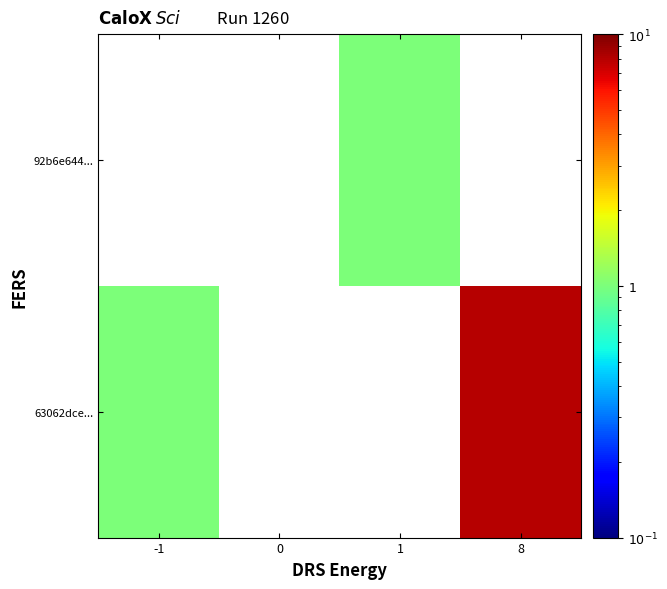

At how many categories does at least one series exceed 5?

1